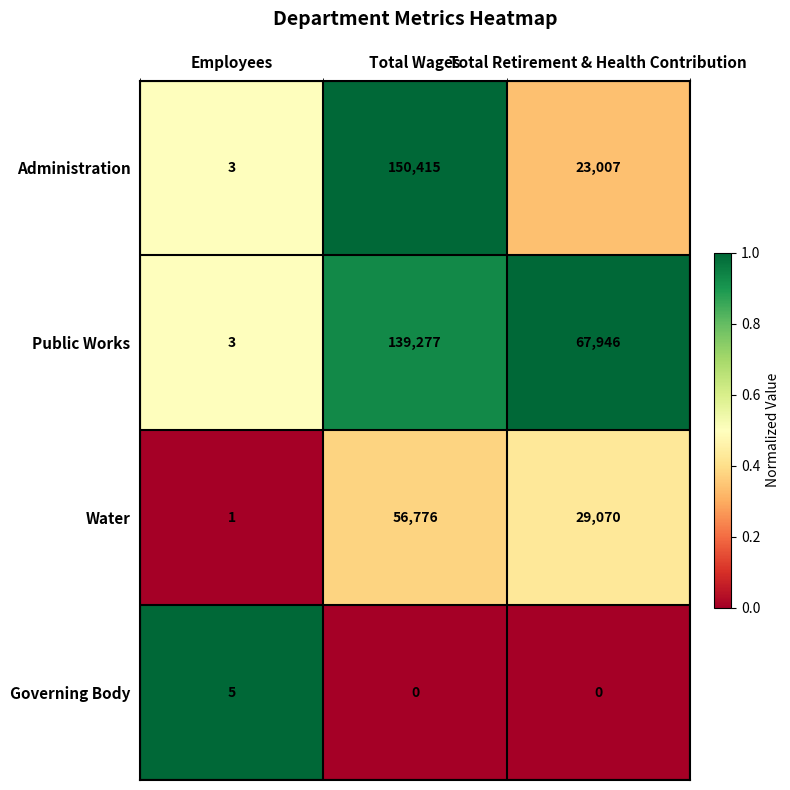

At how many categories does at least one series exceed 0?

3